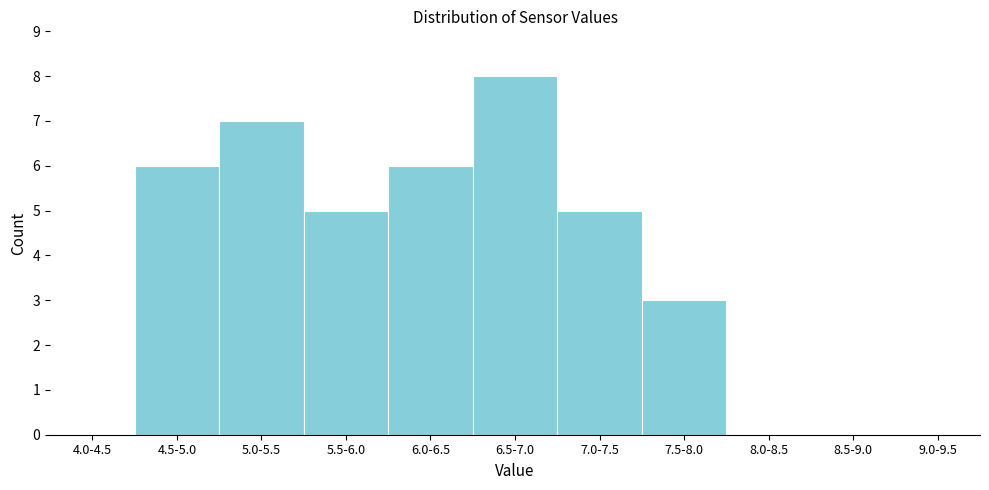

Reading left to right, extract all data points from this chart.

4.0-4.5=0	4.5-5.0=6	5.0-5.5=7	5.5-6.0=5	6.0-6.5=6	6.5-7.0=8	7.0-7.5=5	7.5-8.0=3	8.0-8.5=0	8.5-9.0=0	9.0-9.5=0